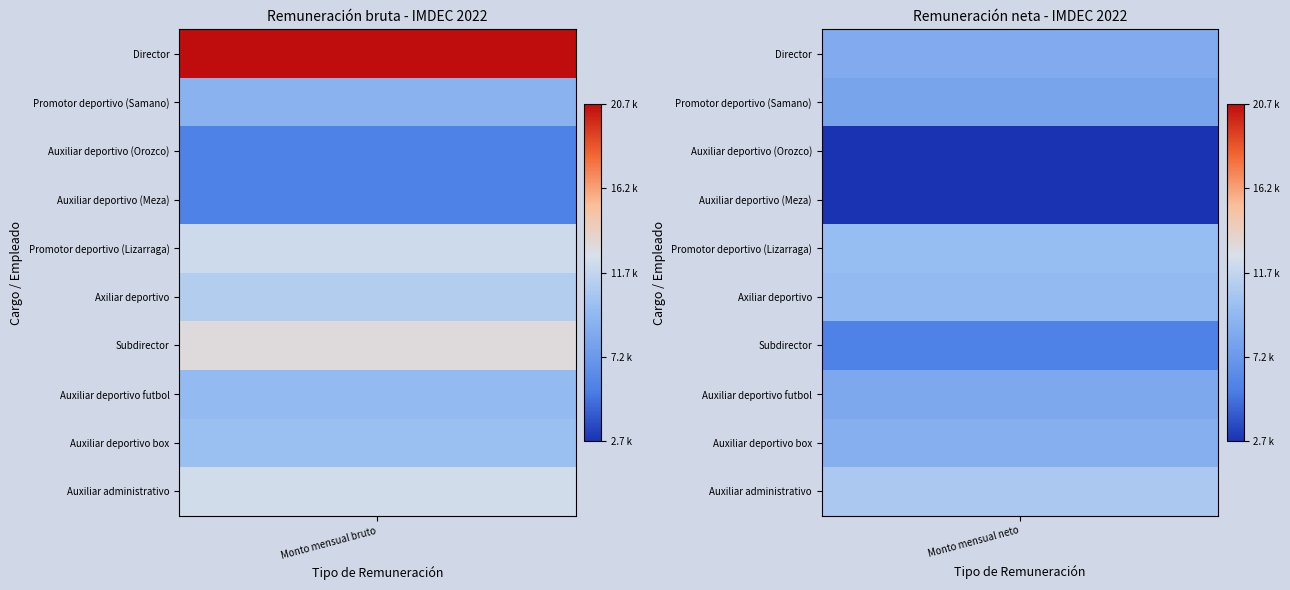

List the labels in order of Auxiliar administrativo value, largest first.

Monto mensual bruto, Monto mensual neto